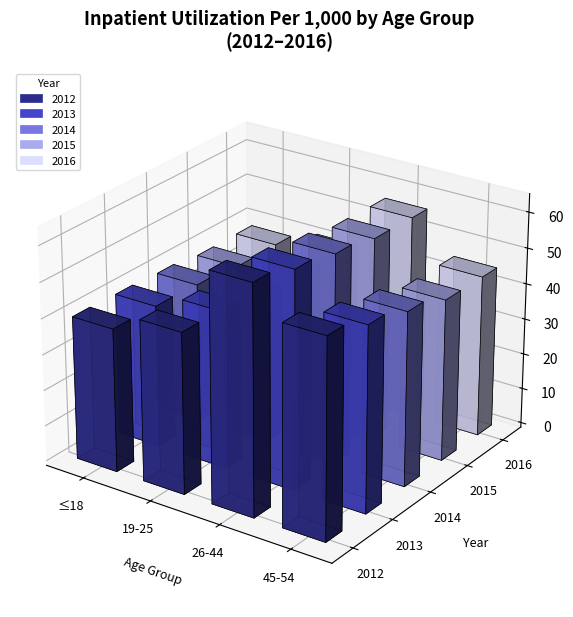

Rank the categories by 2014 value from lowest to highest.

Ages 18 and Younger, Ages 19-25, Ages 45-54, Ages 26-44